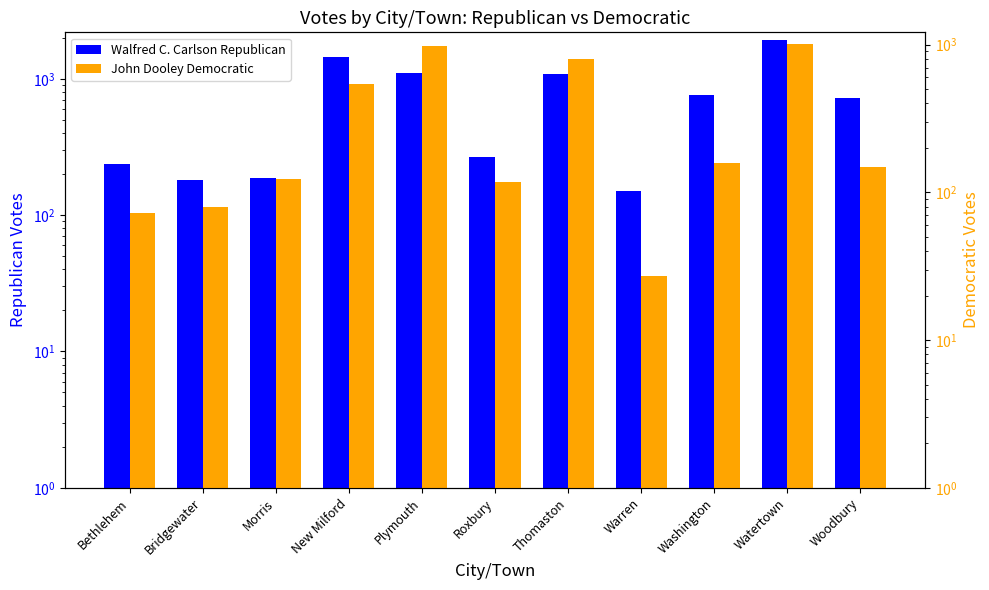

List the labels in order of Walfred C. Carlson Republican value, largest first.

Watertown, New Milford, Plymouth, Thomaston, Washington, Woodbury, Roxbury, Bethlehem, Morris, Bridgewater, Warren